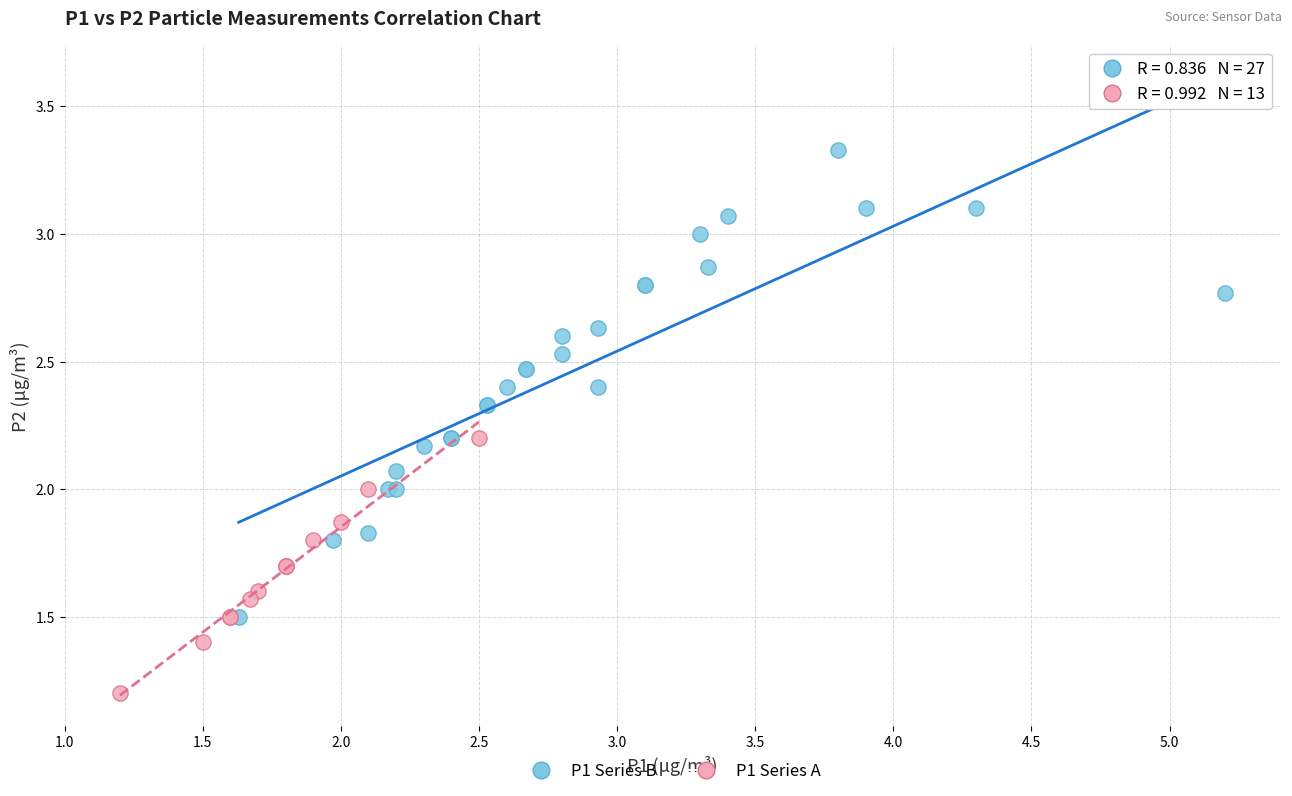

Which series has the largest Y range (max minus min)?

P1 Series B